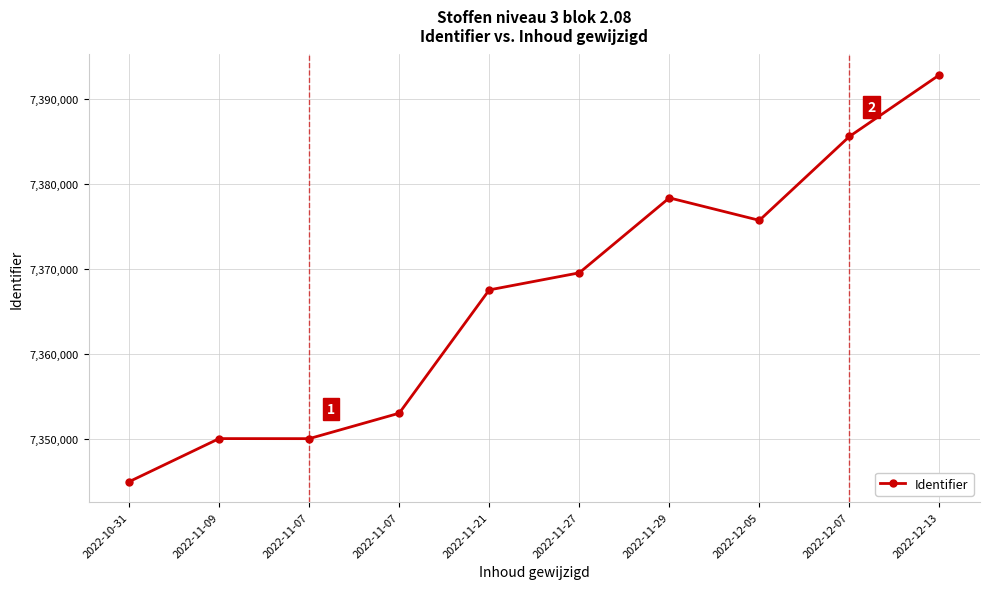

Count the number of categories in the chart.

10